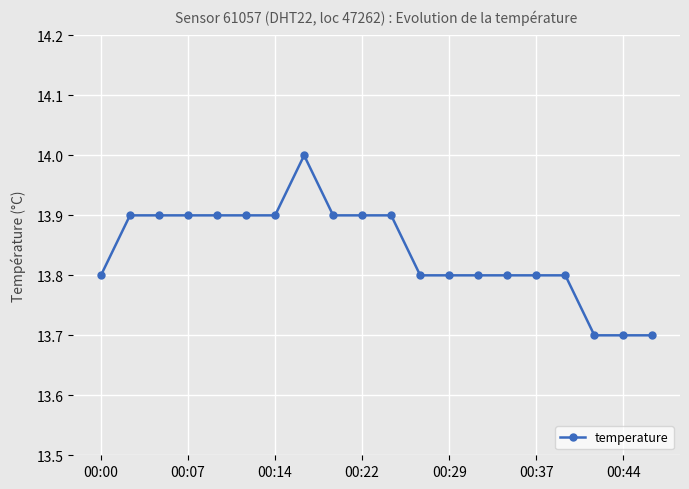

Reading left to right, what are all the values shown in this chart?

13.8	13.9	13.9	13.9	13.9	13.9	13.9	14.0	13.9	13.9	13.9	13.8	13.8	13.8	13.8	13.8	13.8	13.7	13.7	13.7